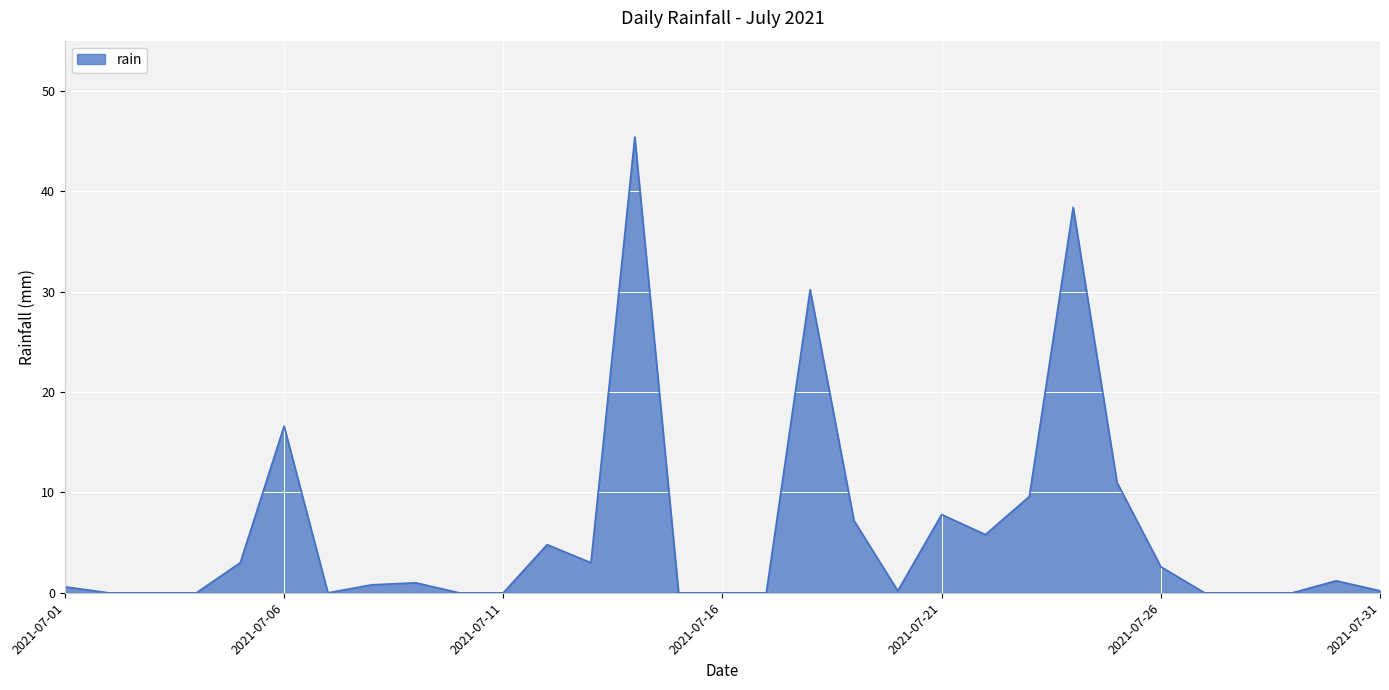

What is the difference between the maximum and minimum values?

45.4